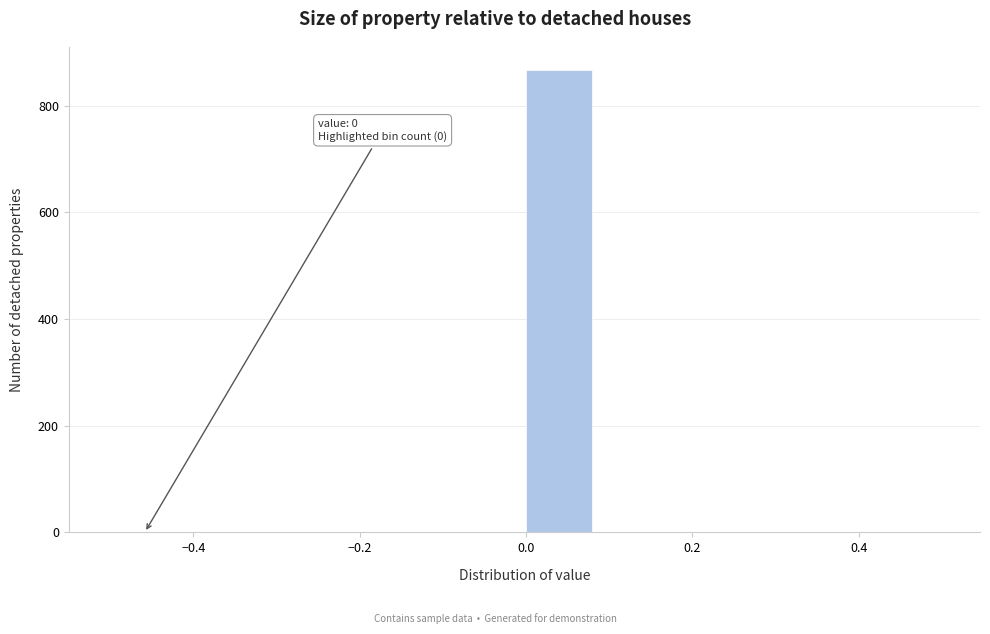

Over which range of the x-axis is the bar tallest?

0.00 to 0.08